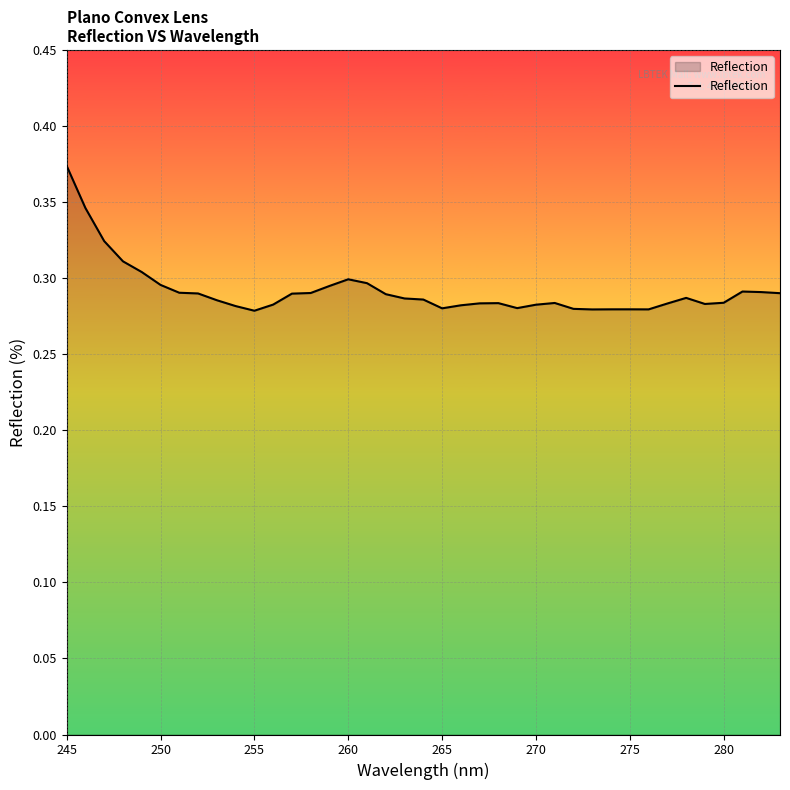

How many lines are shown in the chart?

1